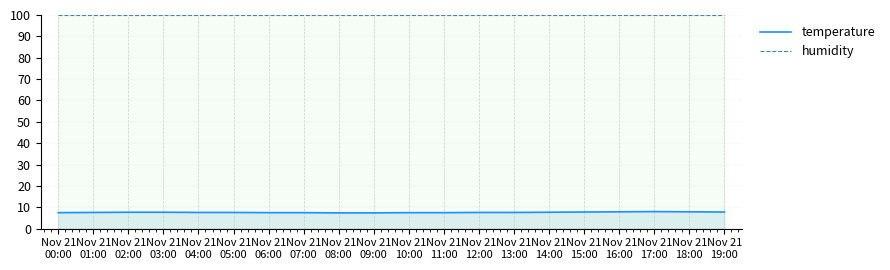

What is the minimum value for temperature?

7.4